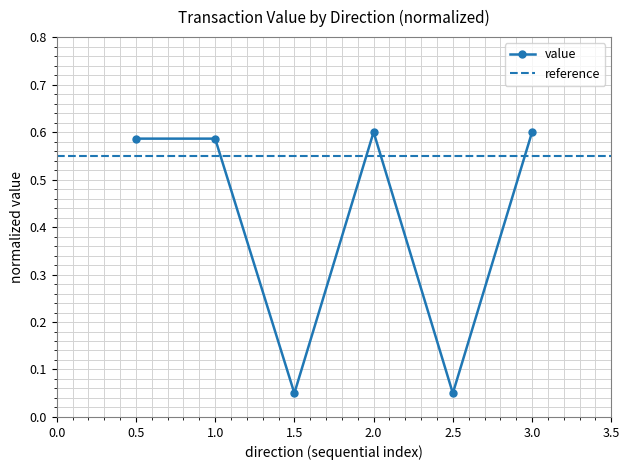

Does the chart have visible grid lines?

Yes